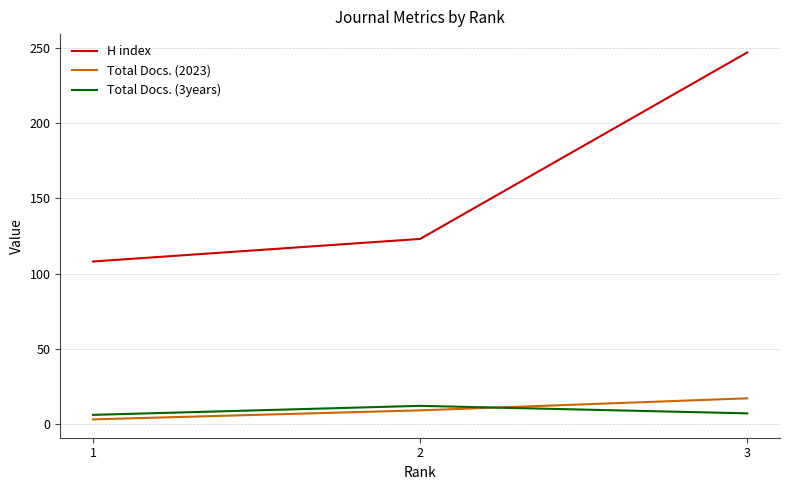

What is the maximum value shown in the chart?

247